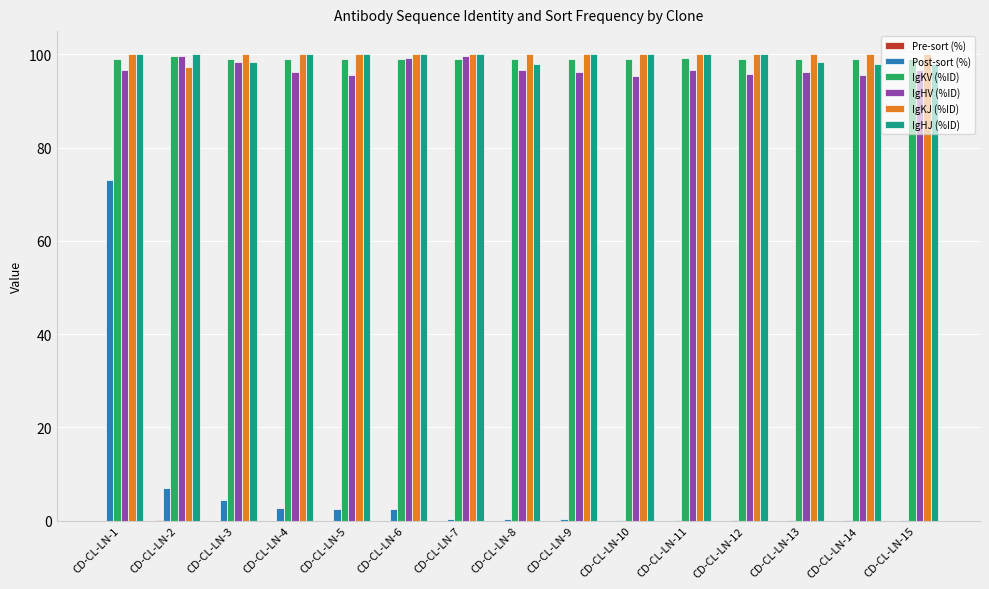

Is the value of Post-sort (%) at CD-CL-LN-13 greater than the value of IgHJ (%ID) at CD-CL-LN-8?

No